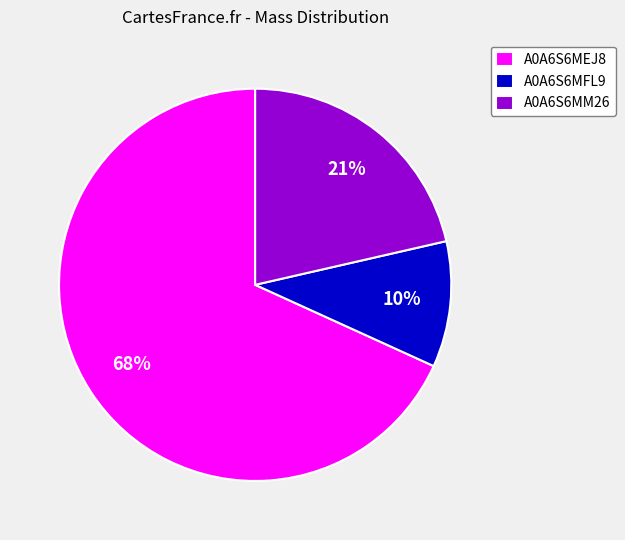

Is the sum of A0A6S6MEJ8 and A0A6S6MFL9 greater than half?

Yes